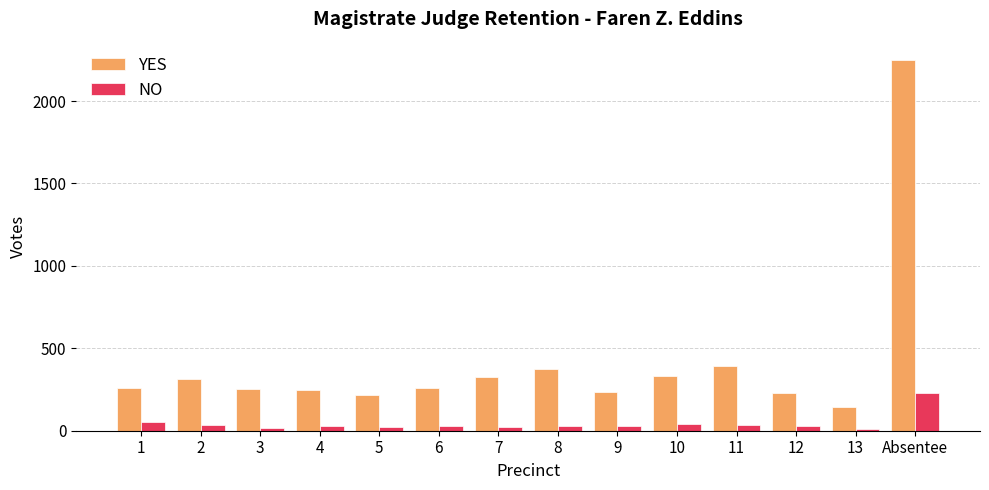

What are all the series names shown in the legend?

YES, NO